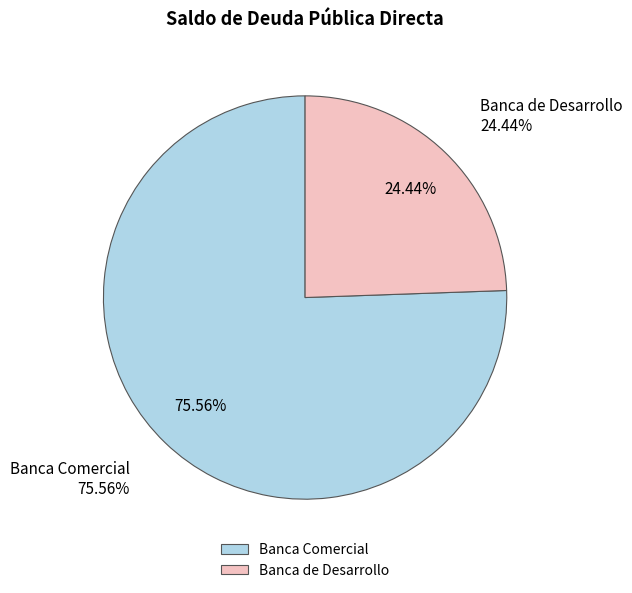

Do Banca de Desarrollo and Banca Comercial together represent more than half of the pie?

Yes